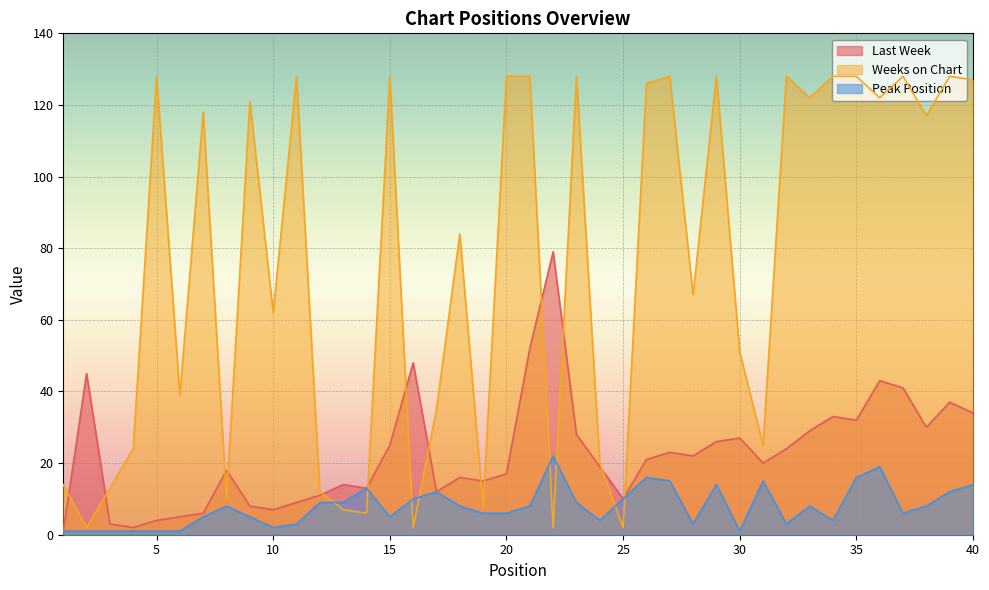

What is the difference between the Peak Position values at 35 and 23?

7